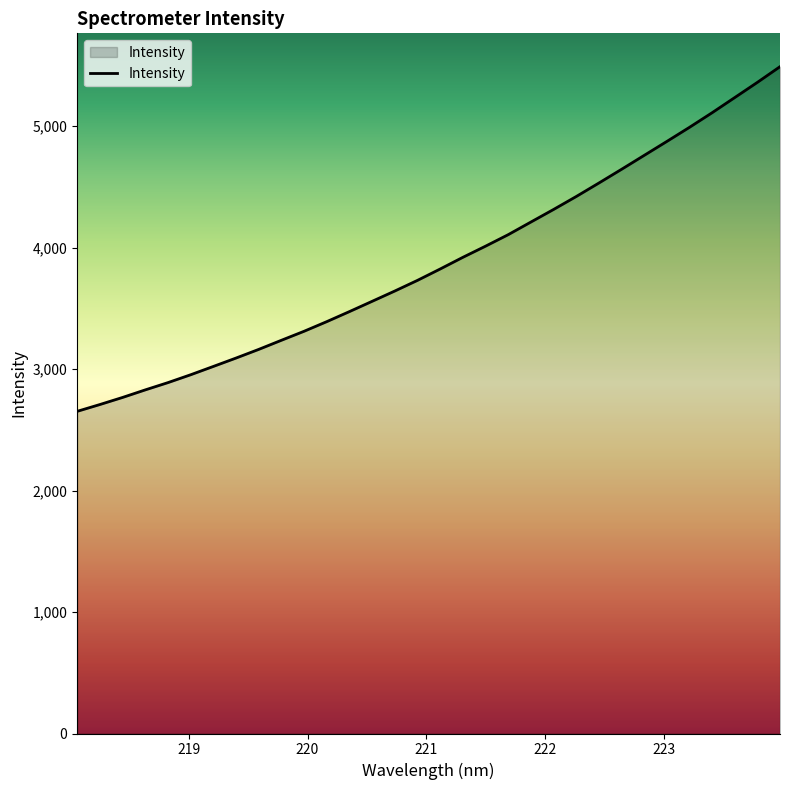

What is the smallest value displayed?

2651.6